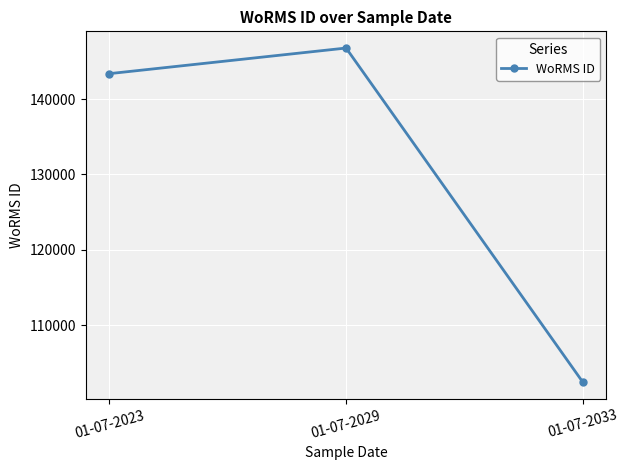

Which has a higher value, 01-07-2033 or 01-07-2023?

01-07-2023